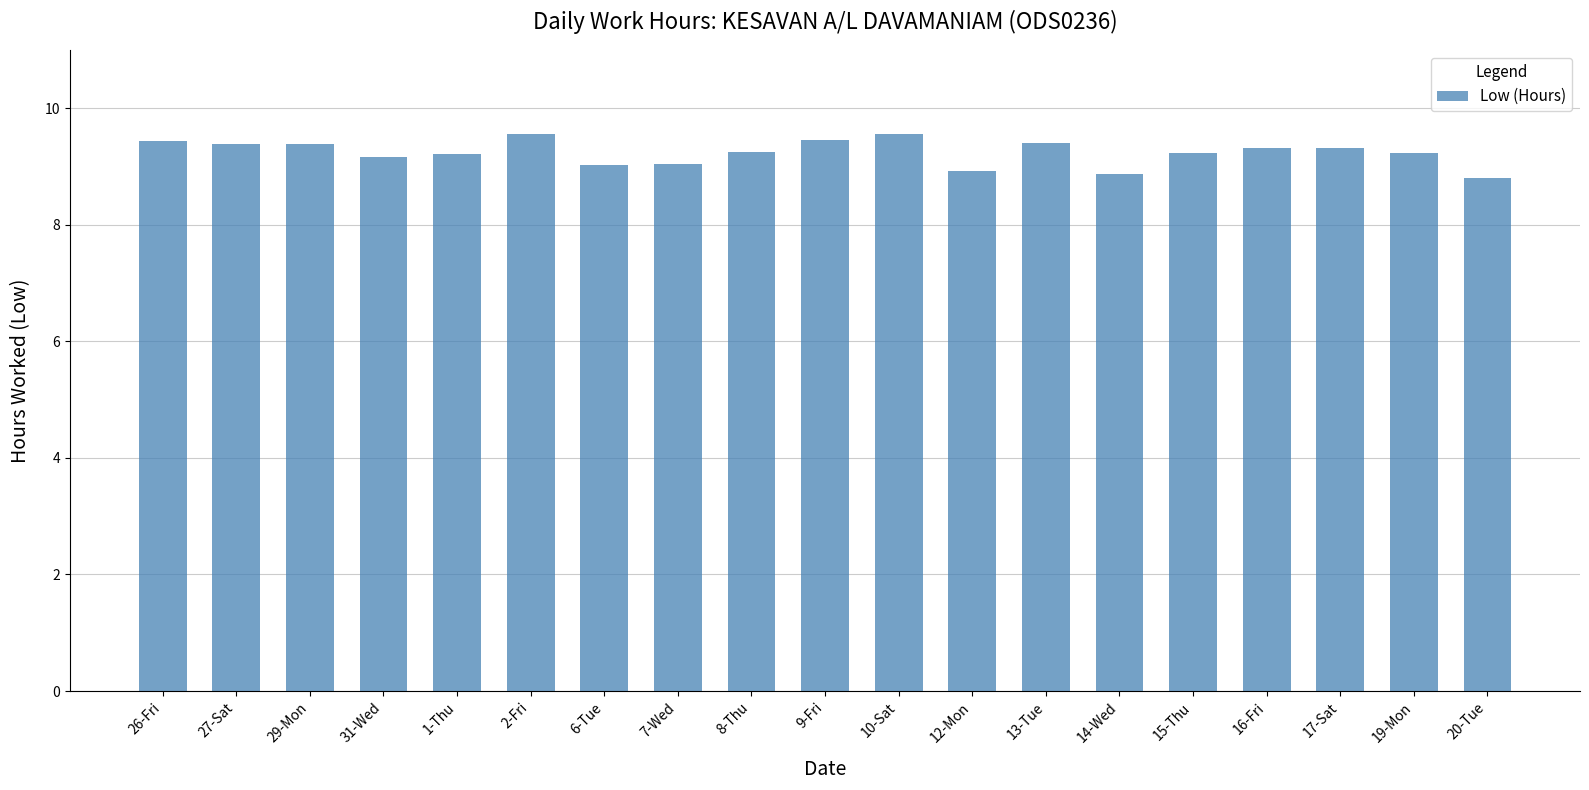

What is the sum of the values at 6-Tue and 16-Fri?

18.3